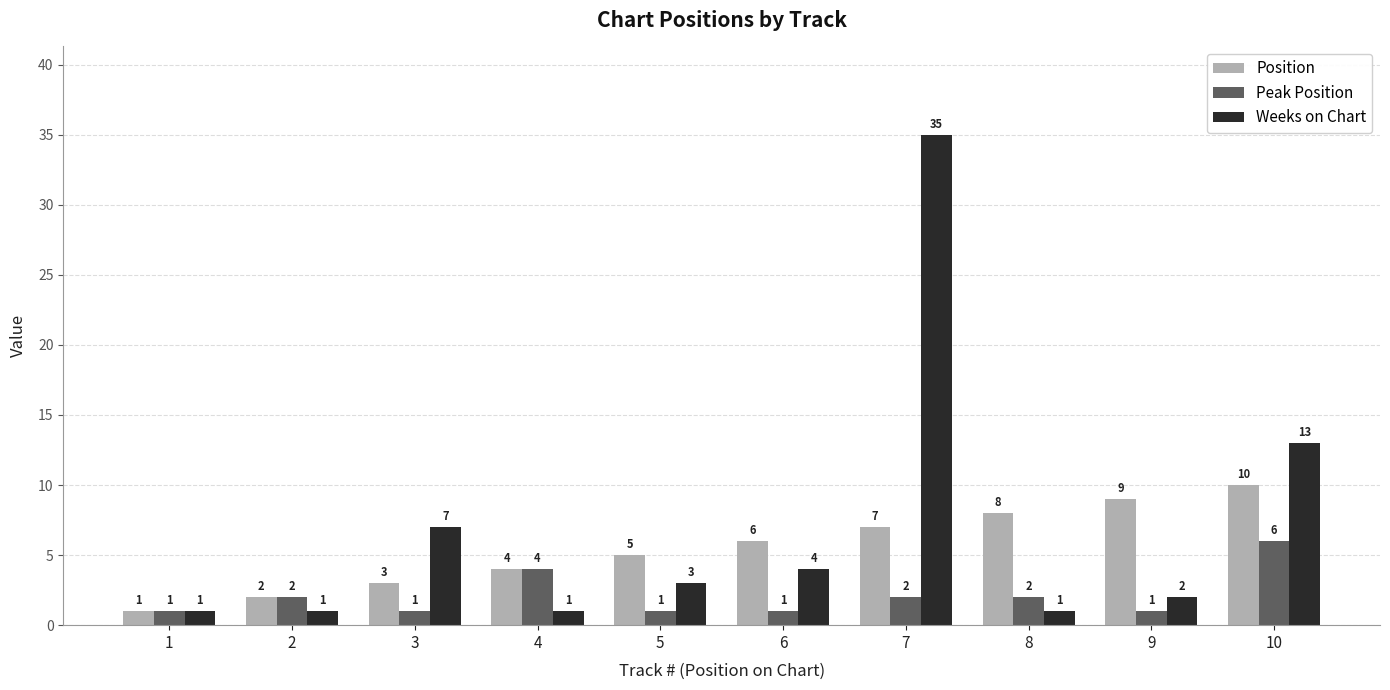

What is the sum of all Peak Position values?

21